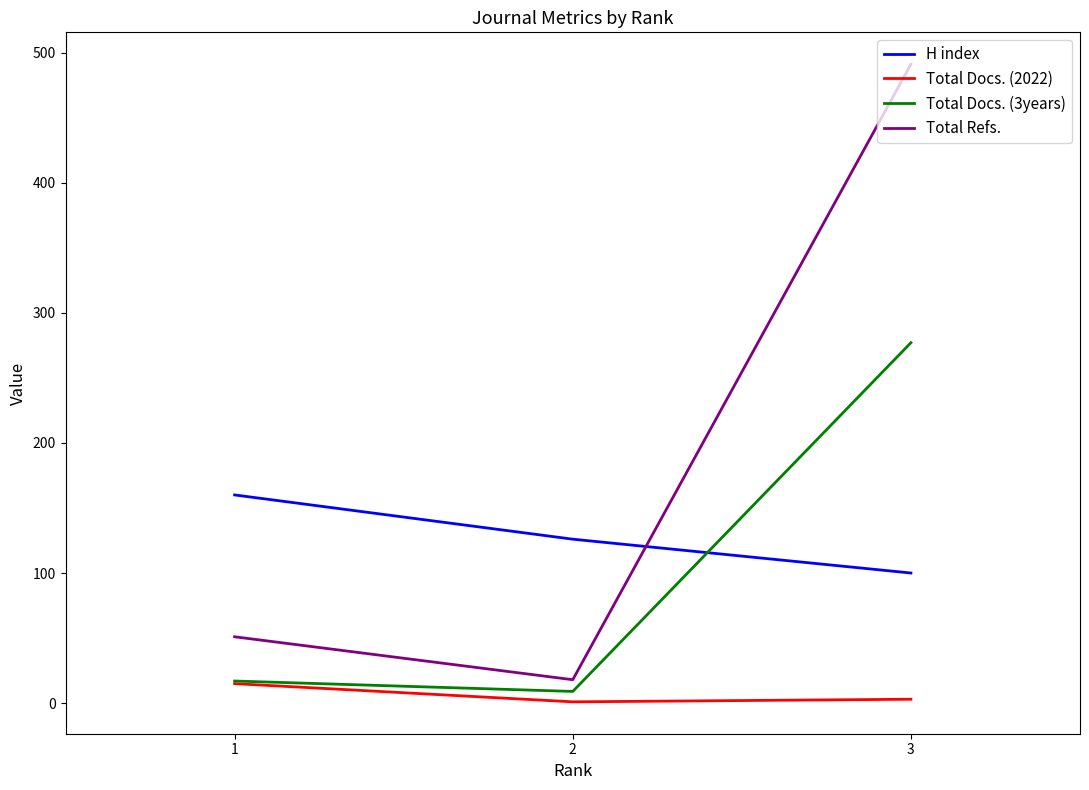

Is the value of Total Docs. (3years) at 3 greater than the value of Total Docs. (2022) at 1?

Yes